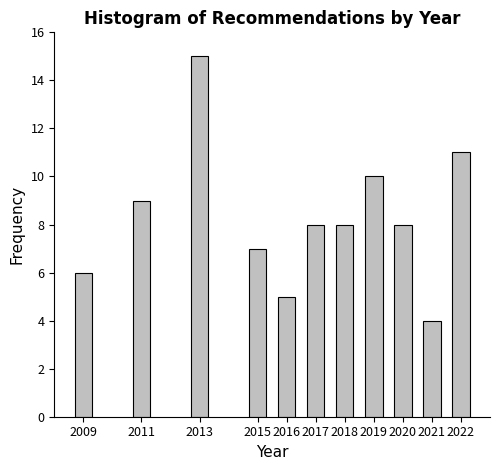

Reading left to right, what are all the values shown in this chart?

6	9	15	7	5	8	8	10	8	4	11